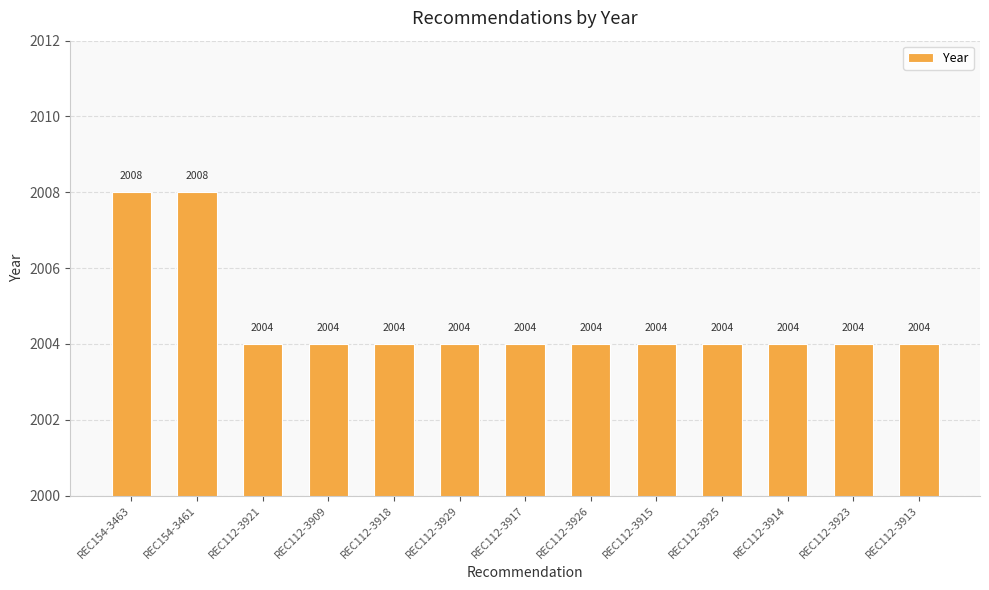

What value does the data have at REC112-3921?

2004